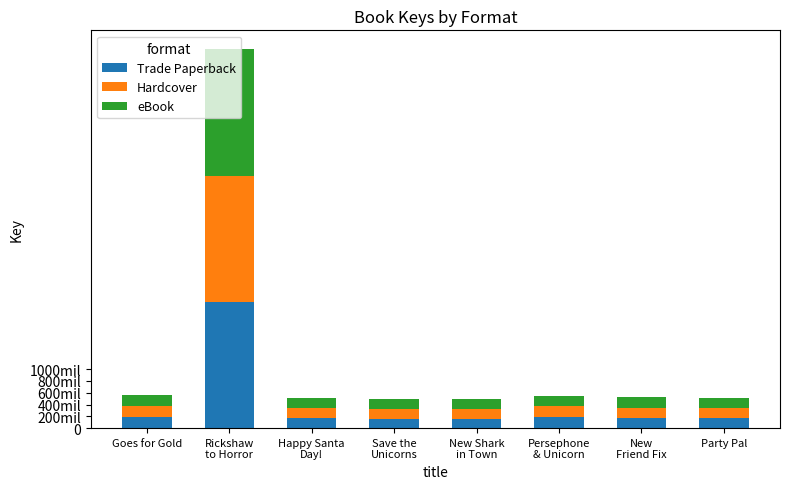

Are the bars grouped side by side (vs. stacked)?

No